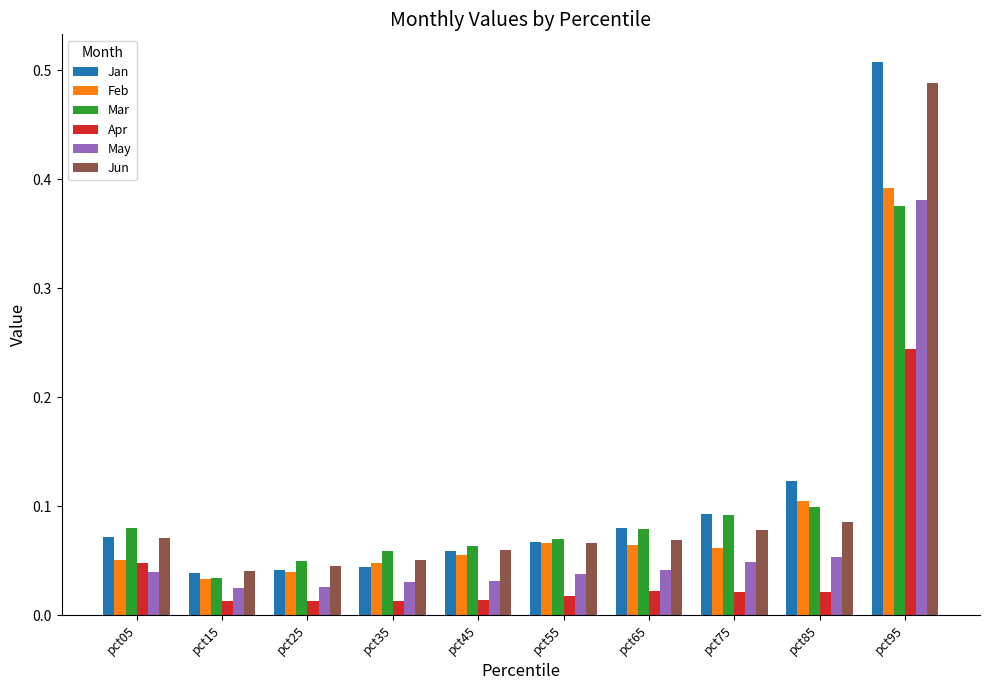

How many groups of bars are there?

10